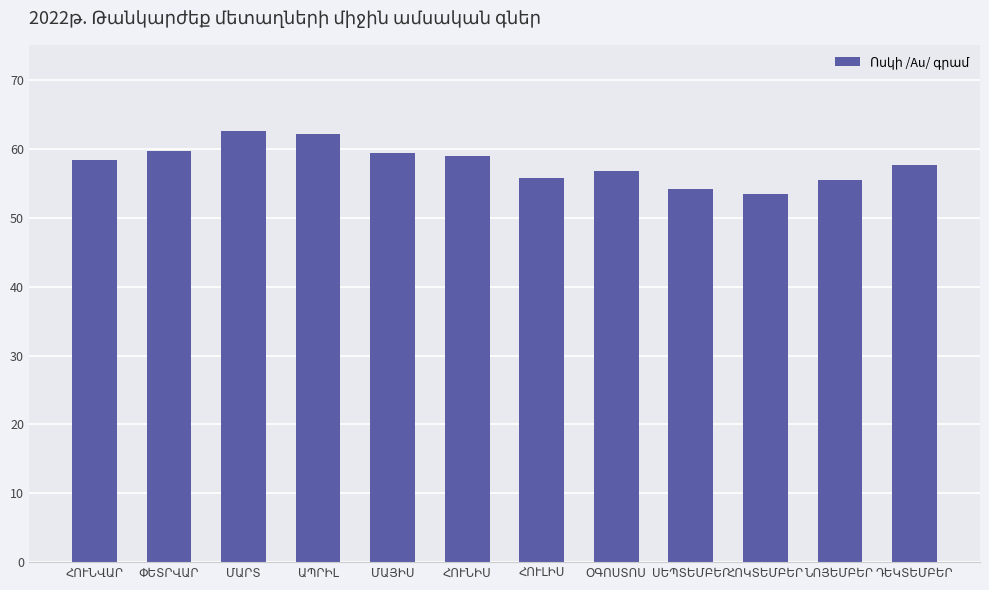

What is the smallest value displayed?

53.5